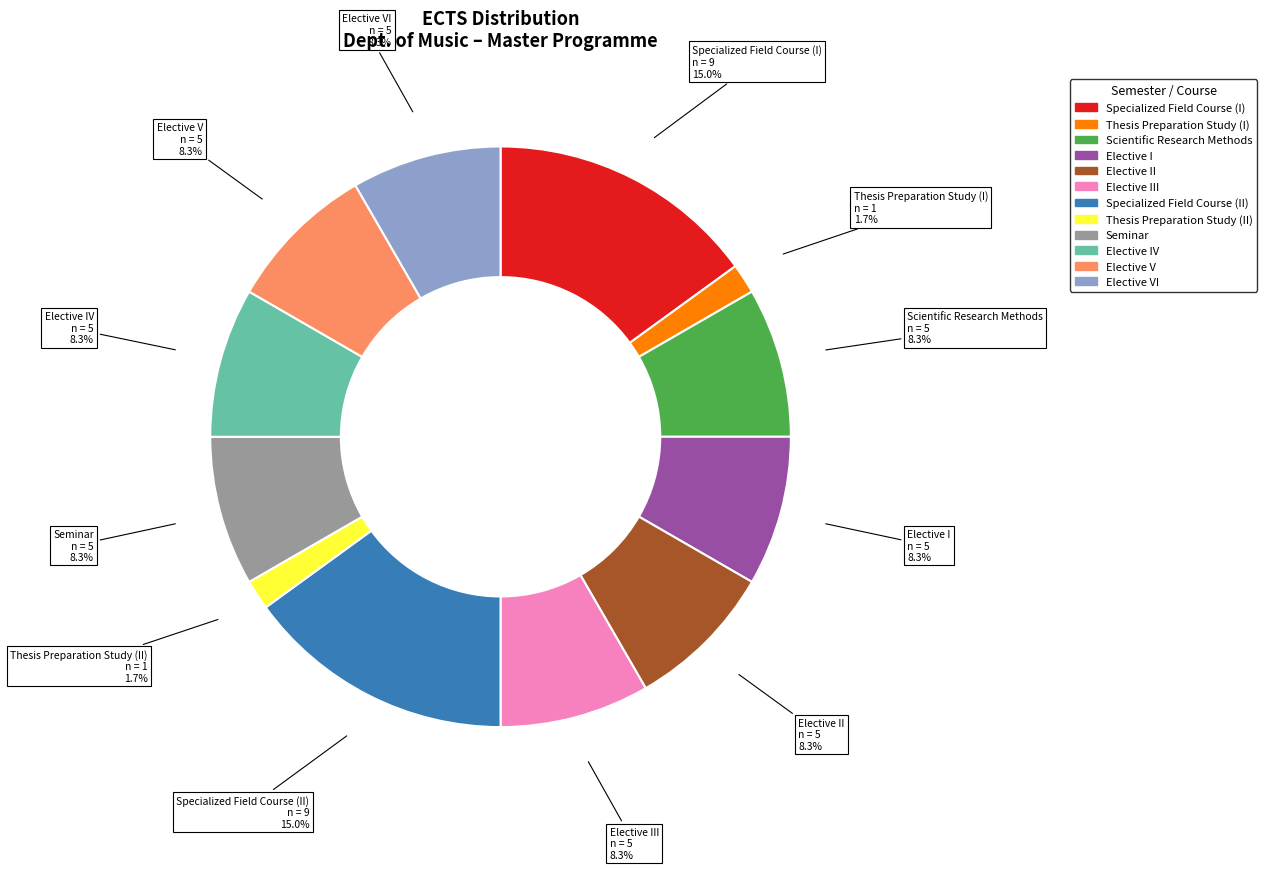

To the nearest percent, what portion does Specialized Field Course (I) represent?

15%